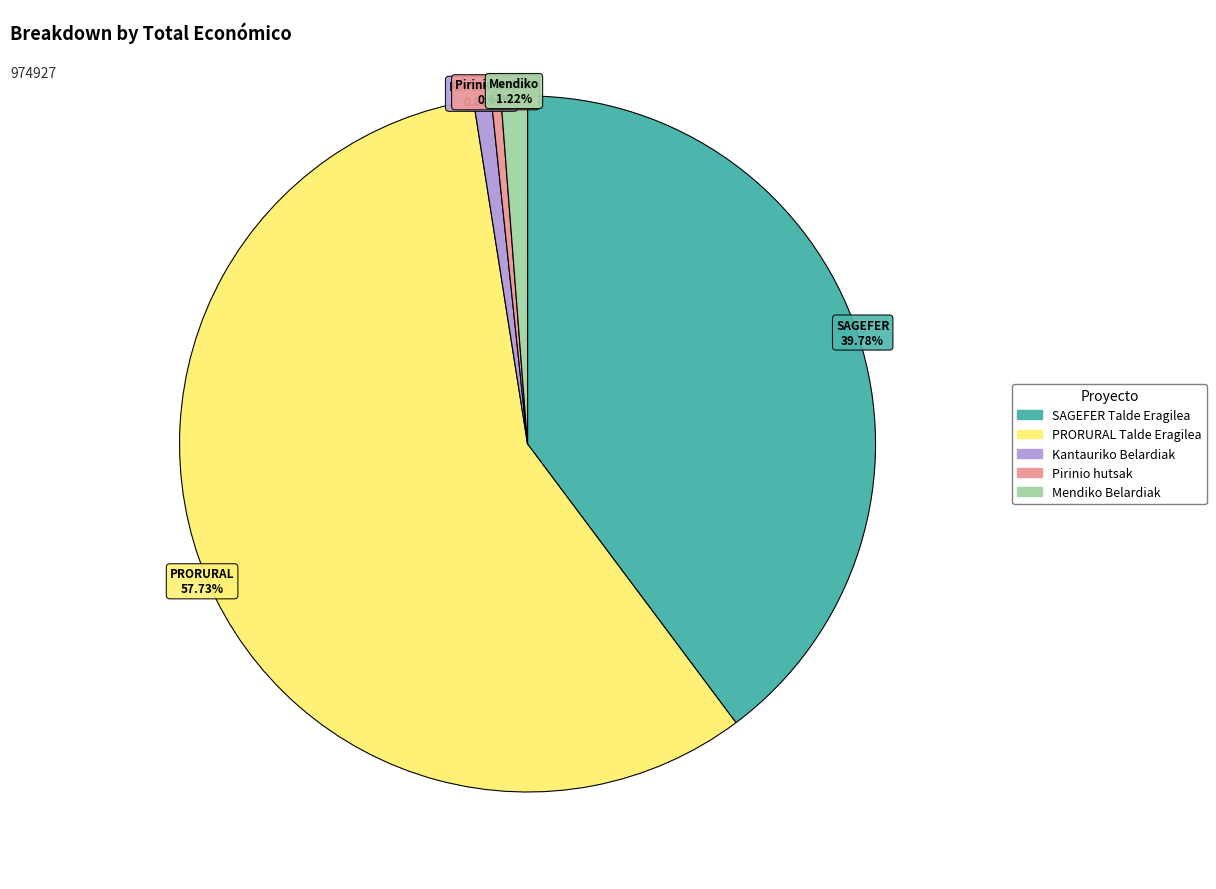

What is the ratio of the value at SAGEFER Talde Eragilea to the value at Pirinio hutsak?

89.7